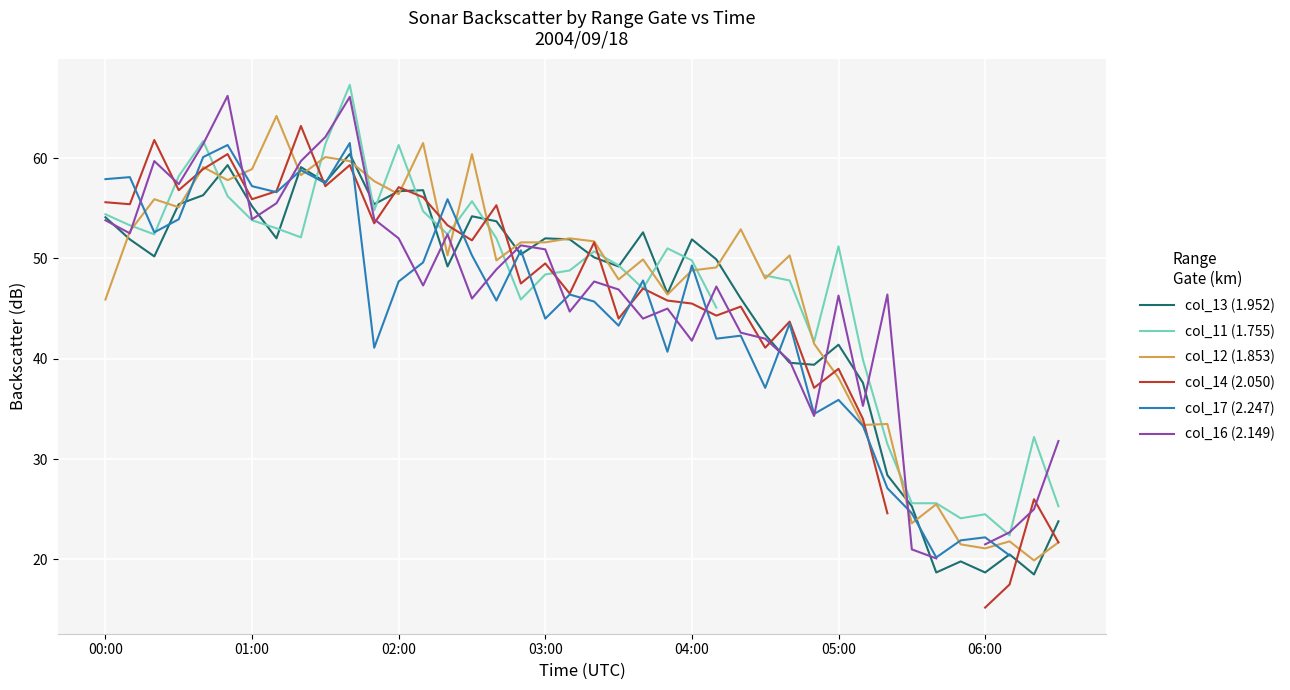

What is the highest value of the col_13 (1.952) series?

60.4